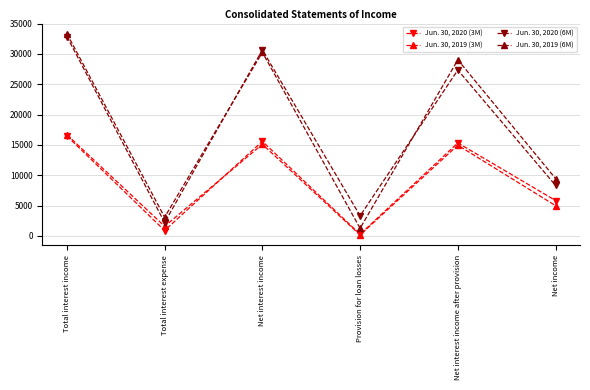

Reading left to right, extract all data points from this chart.

Jun. 30, 2020 (3M): 16472	881	15591	260	15331	5827
Jun. 30, 2019 (3M): 16682	1581	15101	150	14951	4981
Jun. 30, 2020 (6M): 32856	2203	30653	3310	27343	8318
Jun. 30, 2019 (6M): 33347	3079	30268	1243	29025	9449